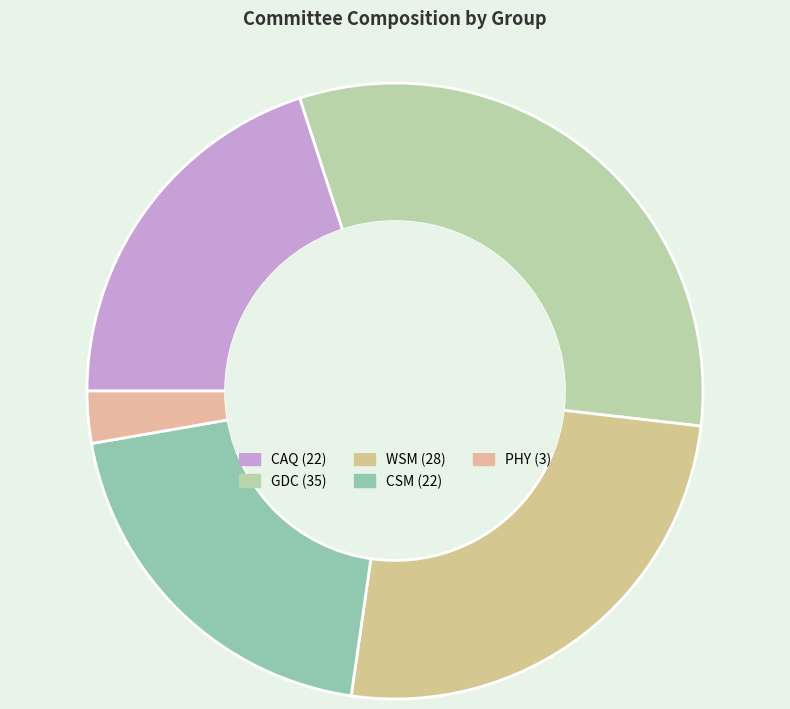

How many slices are in this pie chart?

5